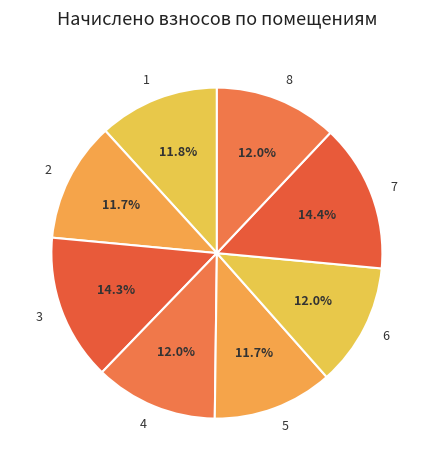

To the nearest percent, what percentage of the pie is 1?

12%